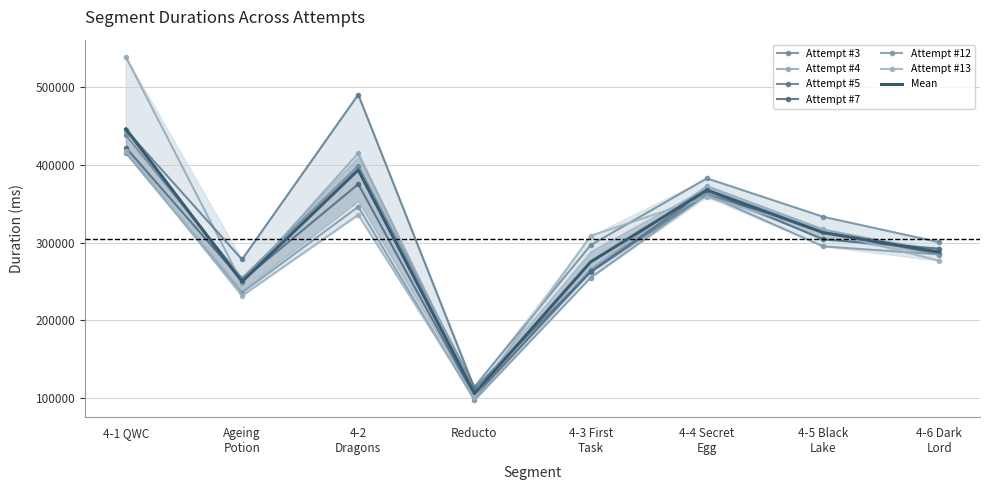

In Attempt #7, how many points are lower than both neighbors (excluding endpoints)?

2